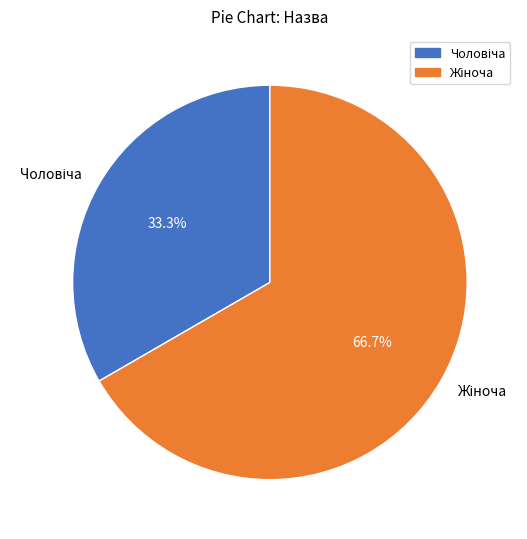

Is there a majority slice in this chart?

Yes